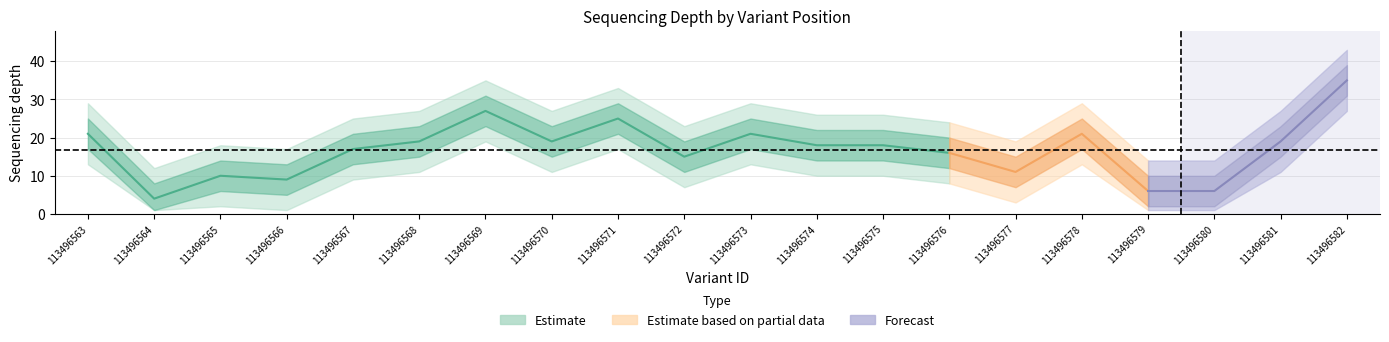

Is the value of depth at 113496571 greater than the value of depth_outer_upper at 113496571?

No